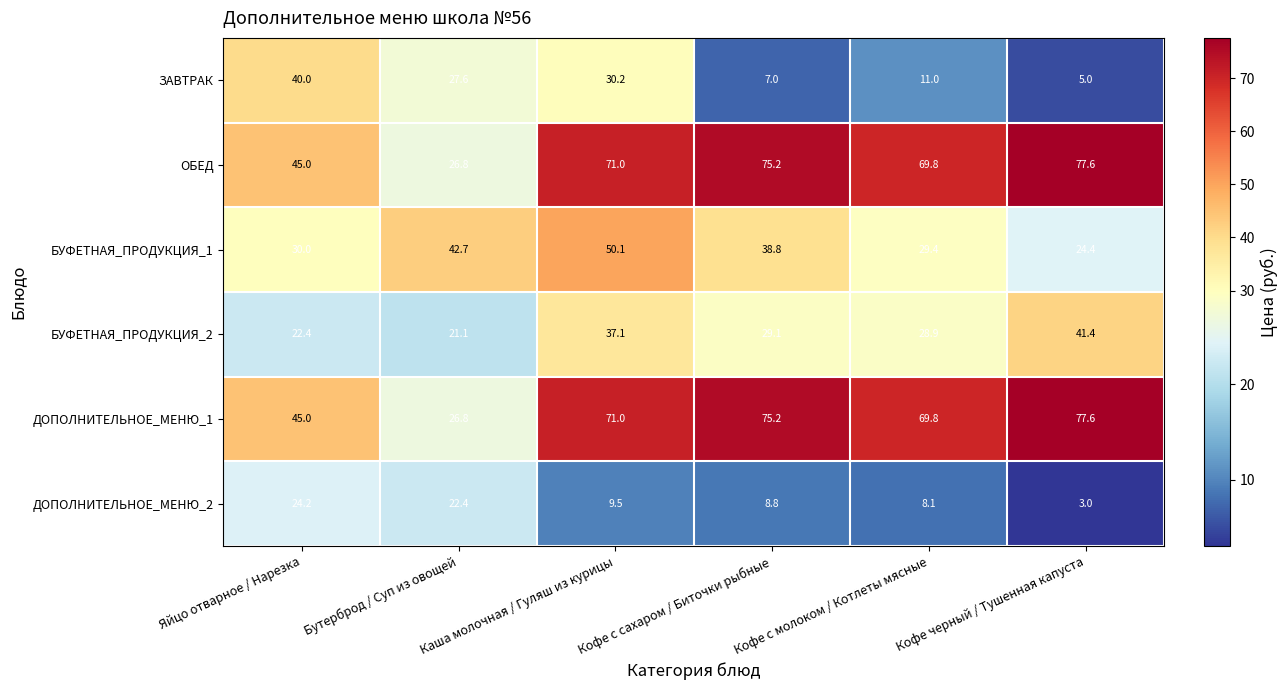

Which label corresponds to the smallest value in the chart?

Кофе черный / Тушенная капуста